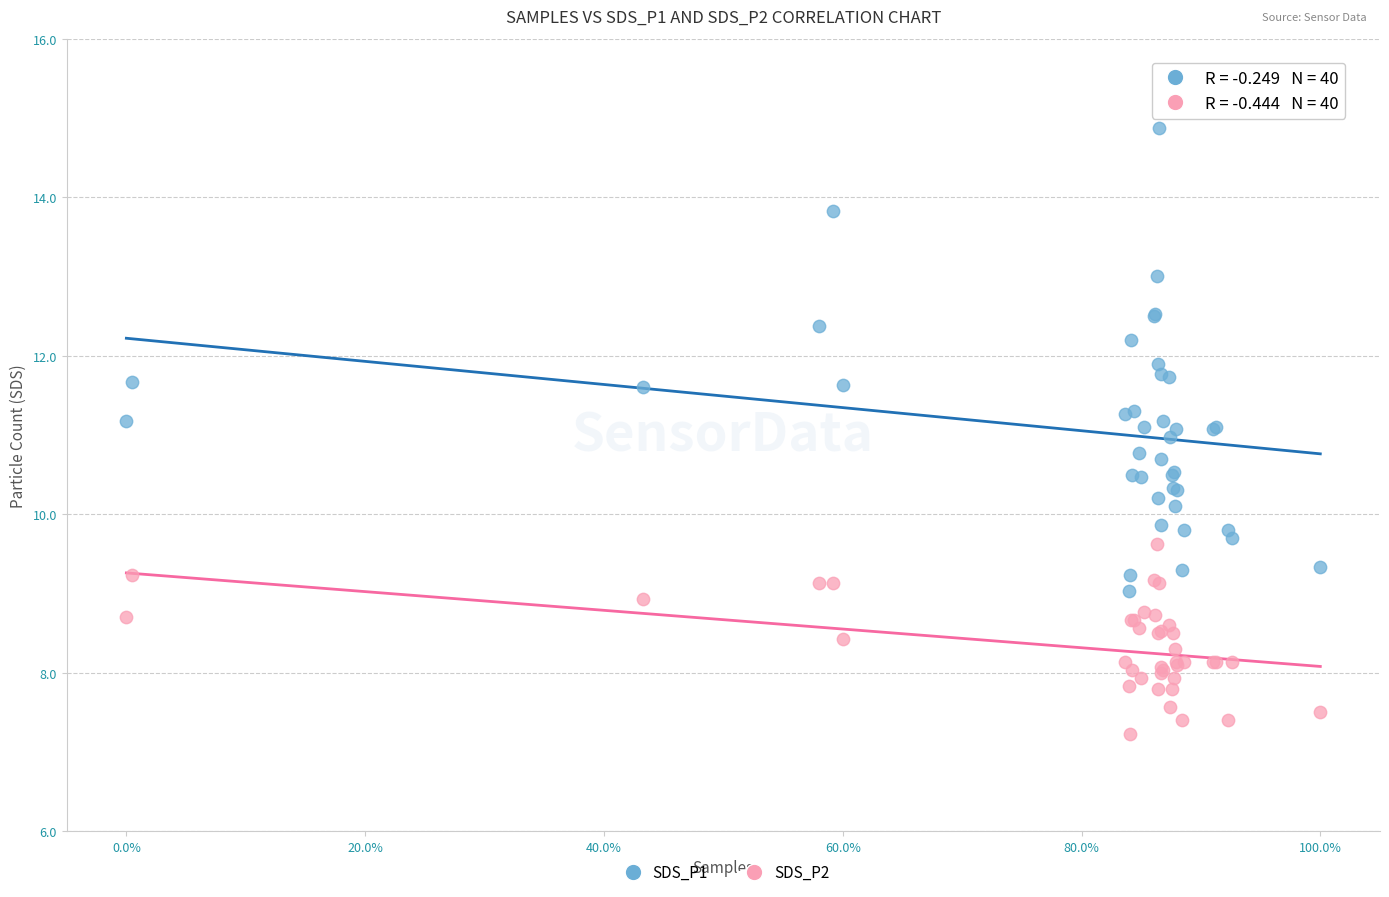

Which series has the largest Y range (max minus min)?

SDS_P1